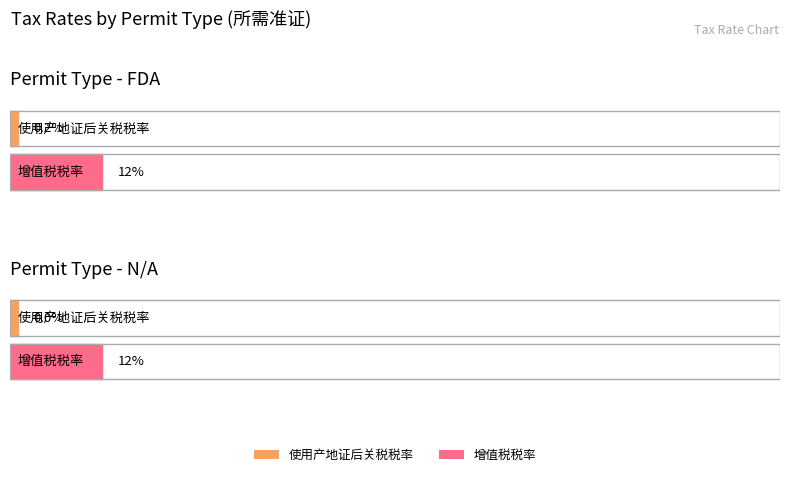

Are the bars grouped side by side (vs. stacked)?

Yes